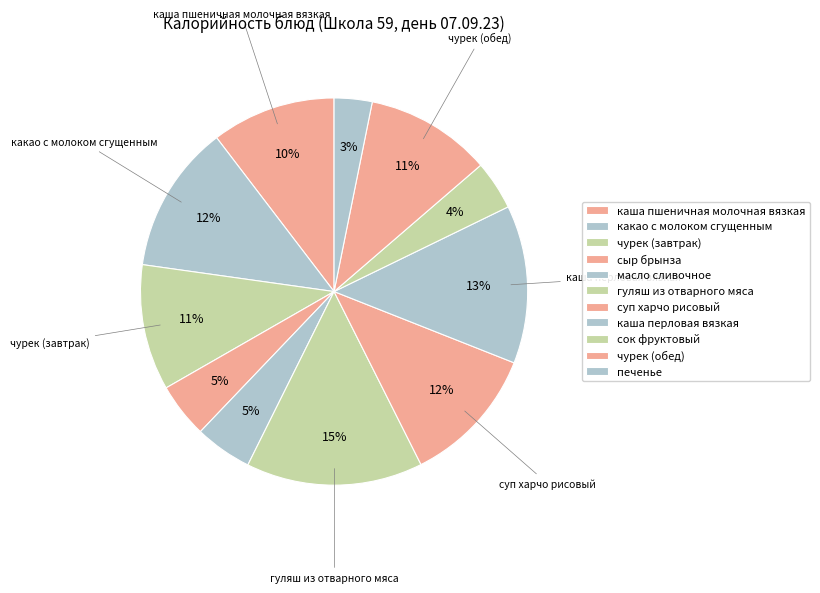

How many slices are in this pie chart?

11